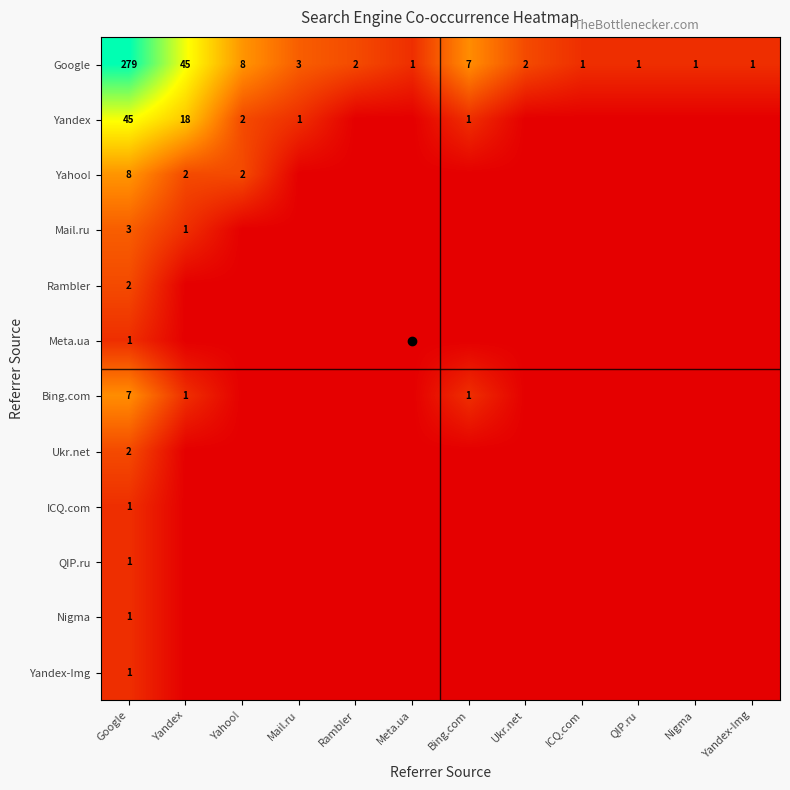

Is it true that Mail.ru equals 3 at Google?

True